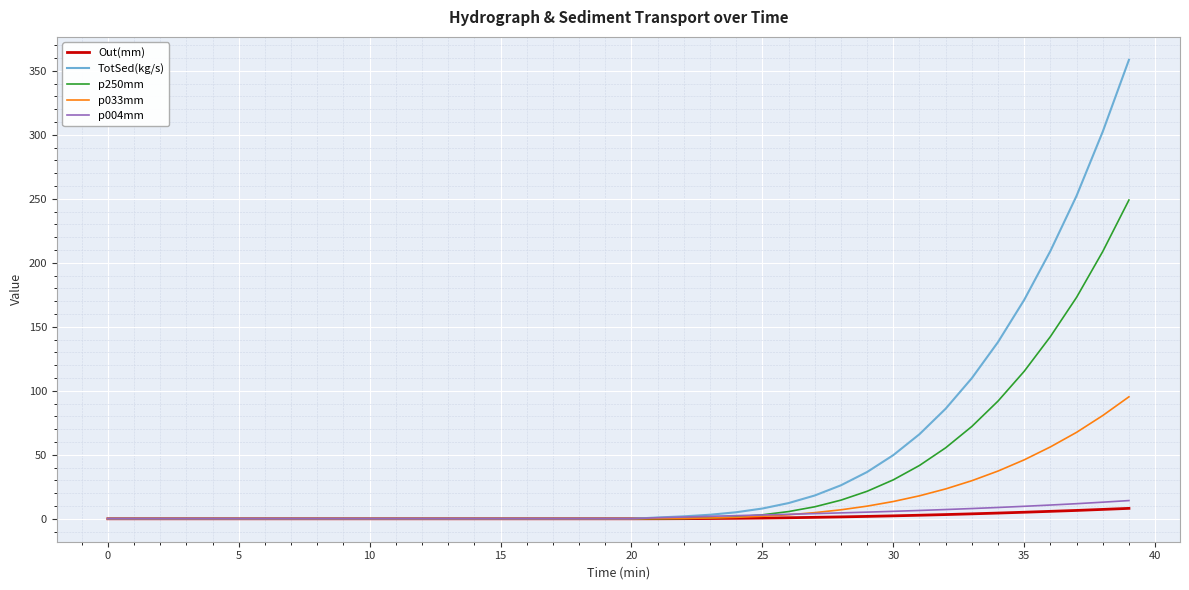

What is the highest value of the p033mm series?

95.3